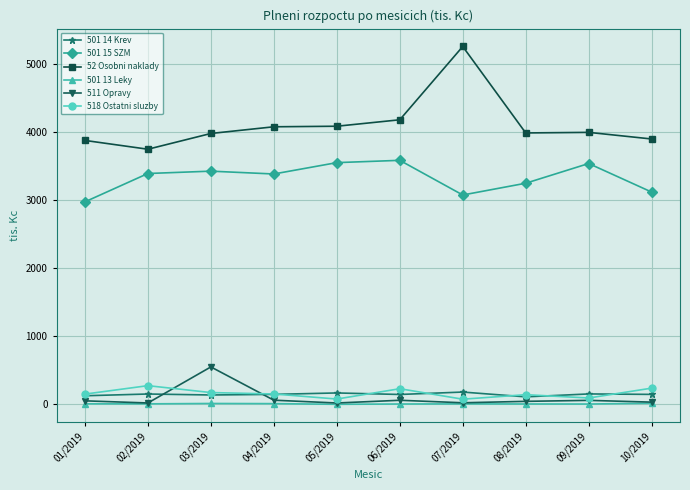

What is the sum of the 501 14 Krev values at 04/2019 and 02/2019?

293.8